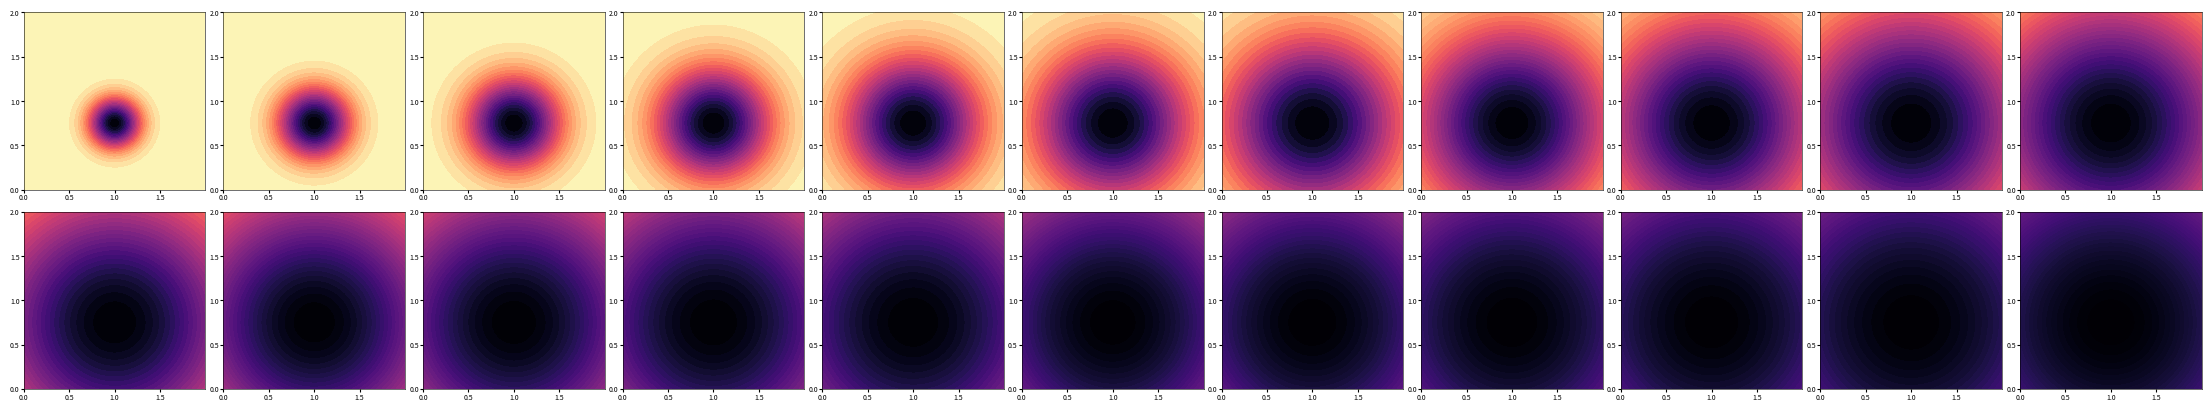

What is the highest value of the 0 series?

5